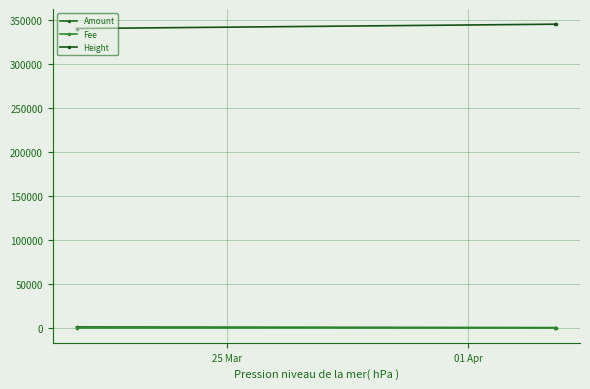

True or false: Fee and Height intersect in this chart.

False